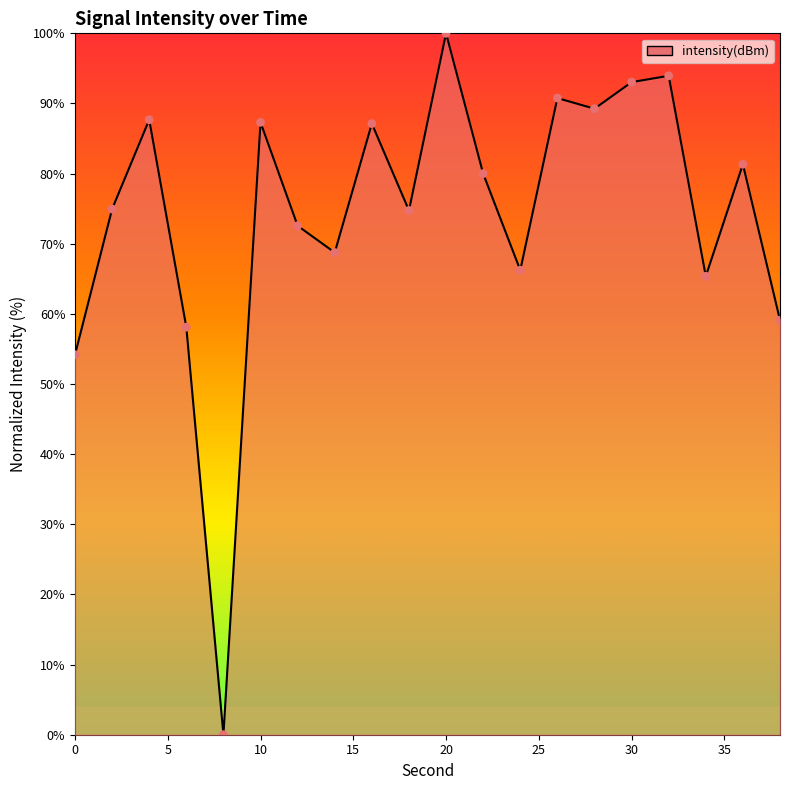

What is the greatest value displayed?

100.0